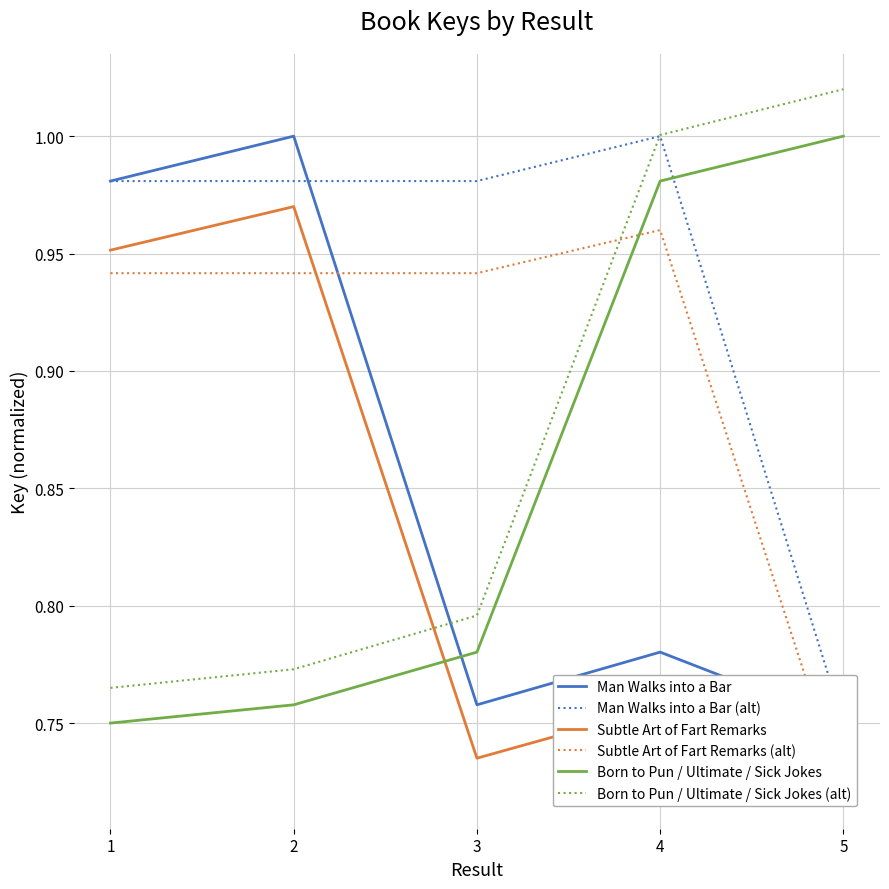

List the series in order of their peak value, highest first.

Born to Pun / Ultimate / Sick Jokes (alt), Man Walks into a Bar, Man Walks into a Bar (alt), Born to Pun / Ultimate / Sick Jokes, Subtle Art of Fart Remarks, Subtle Art of Fart Remarks (alt)